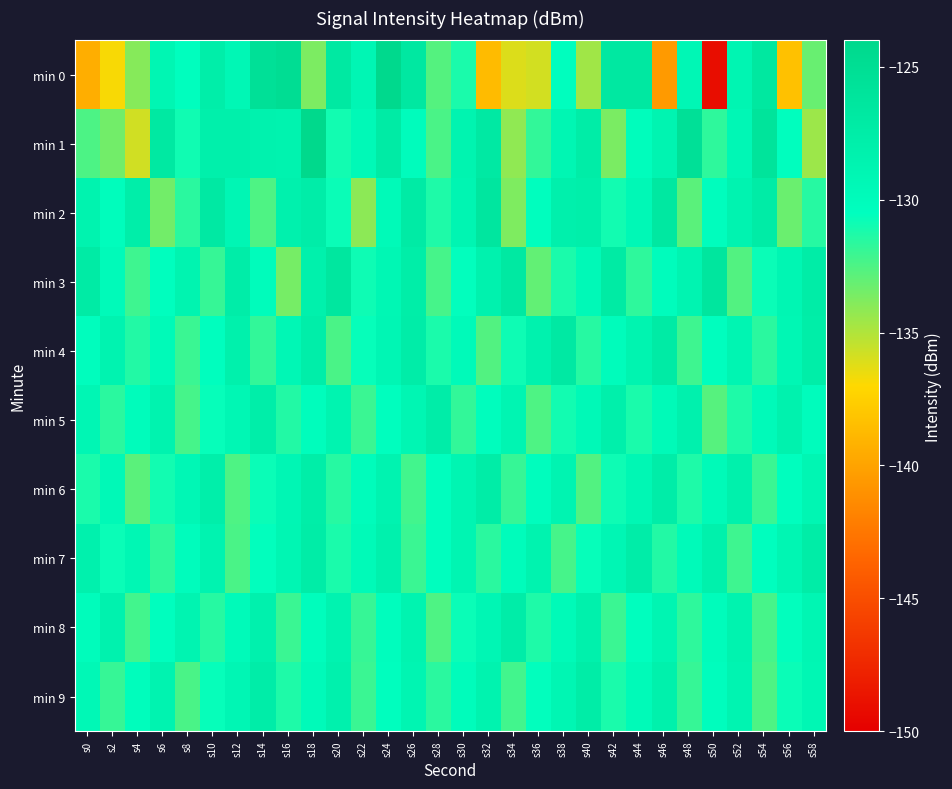

Count the number of data series in this chart.

10